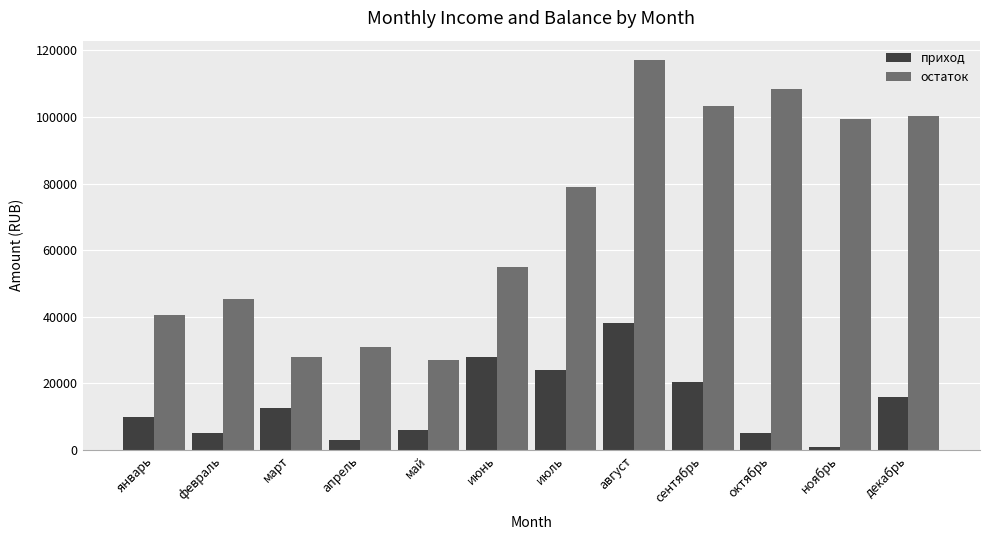

Is it true that приход equals 18225 at август?

False